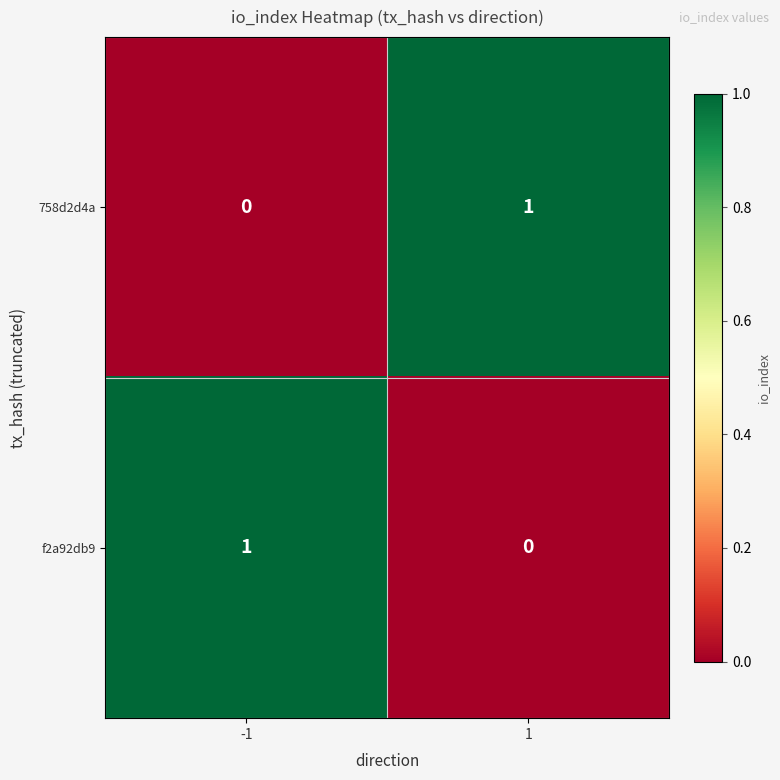

How many categories are shown in the chart?

2